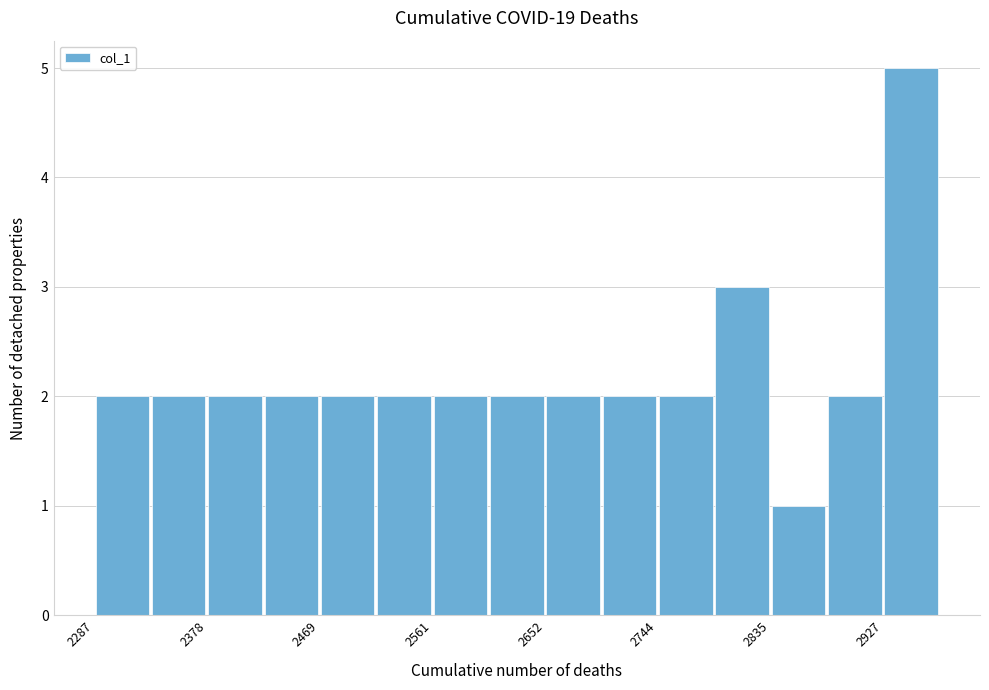

What is the height of the bar covering 2930 to 2970 on the x-axis? Neither the bar edges nor the heights are printed on the chart, so give them approximately, as read against the axes.

5